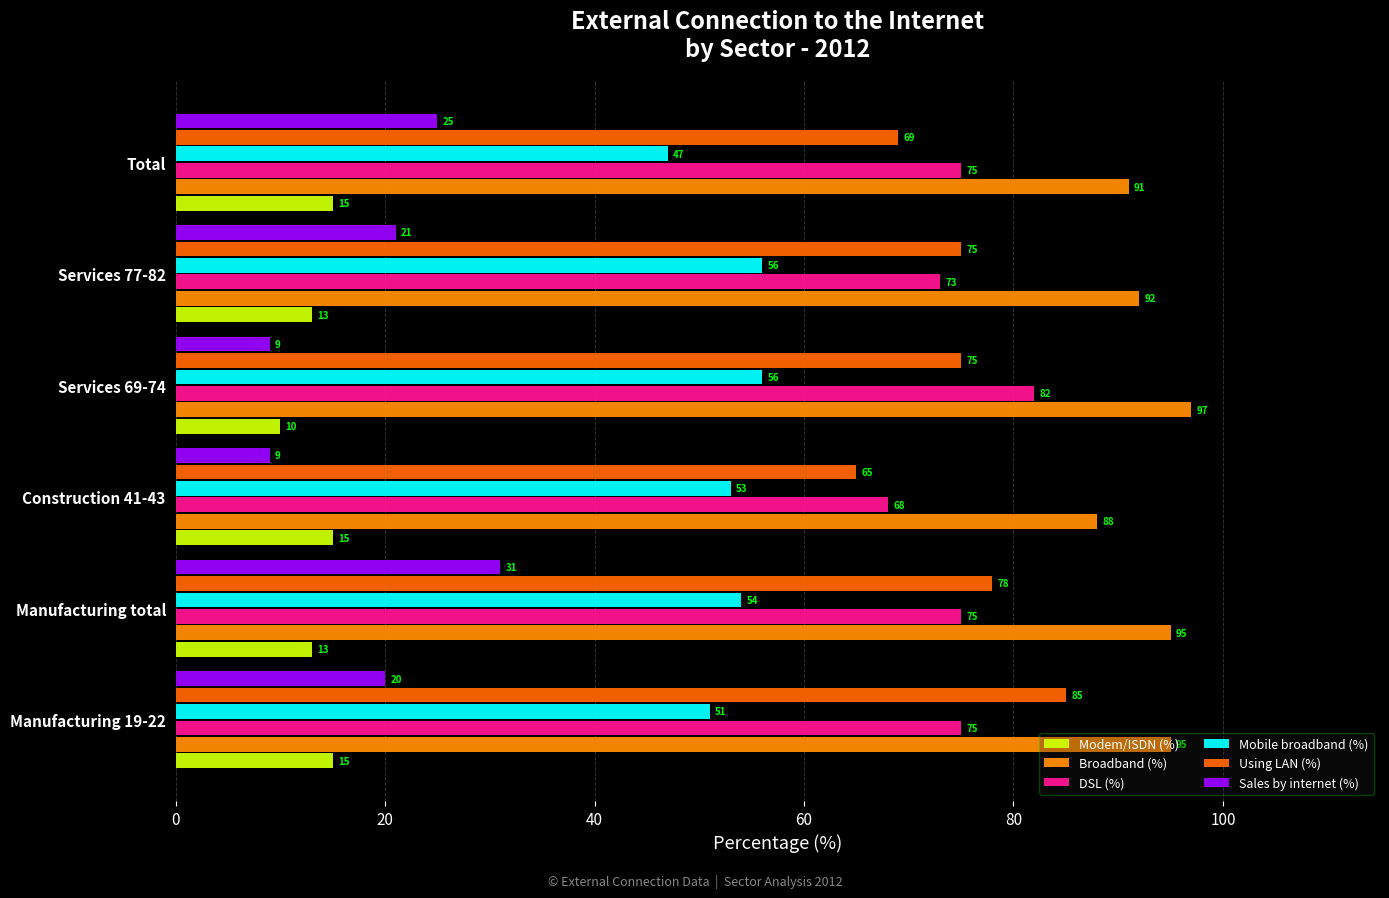

Reading right to left, list all the values displayed in this chart.

Modem/ISDN (%): 15	13	10	15	13	15
Broadband (%): 91	92	97	88	95	95
DSL (%): 75	73	82	68	75	75
Mobile broadband (%): 47	56	56	53	54	51
Using LAN (%): 69	75	75	65	78	85
Sales by internet (%): 25	21	9	9	31	20